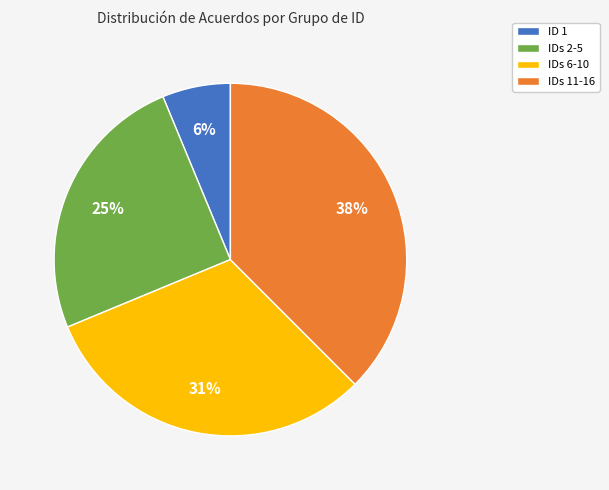

How many slices are in this pie chart?

4